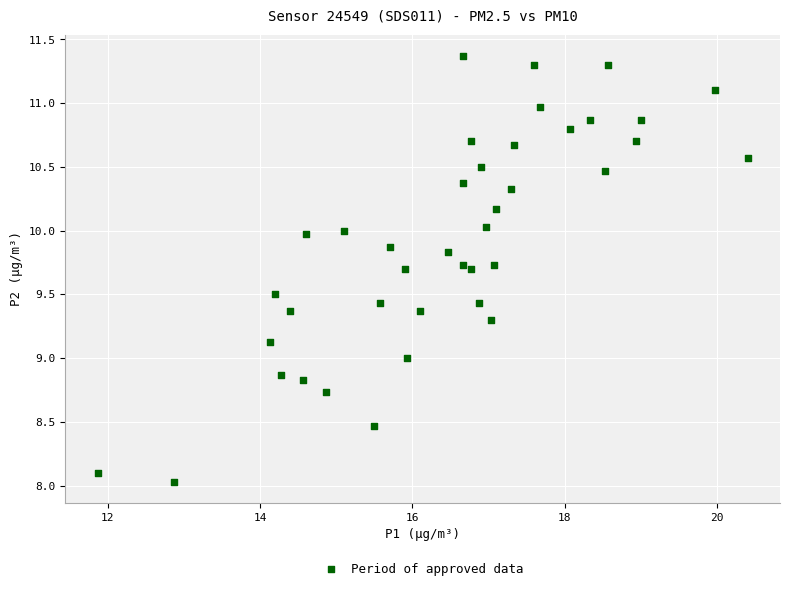

What is the range of Y values (max minus min)?

3.3